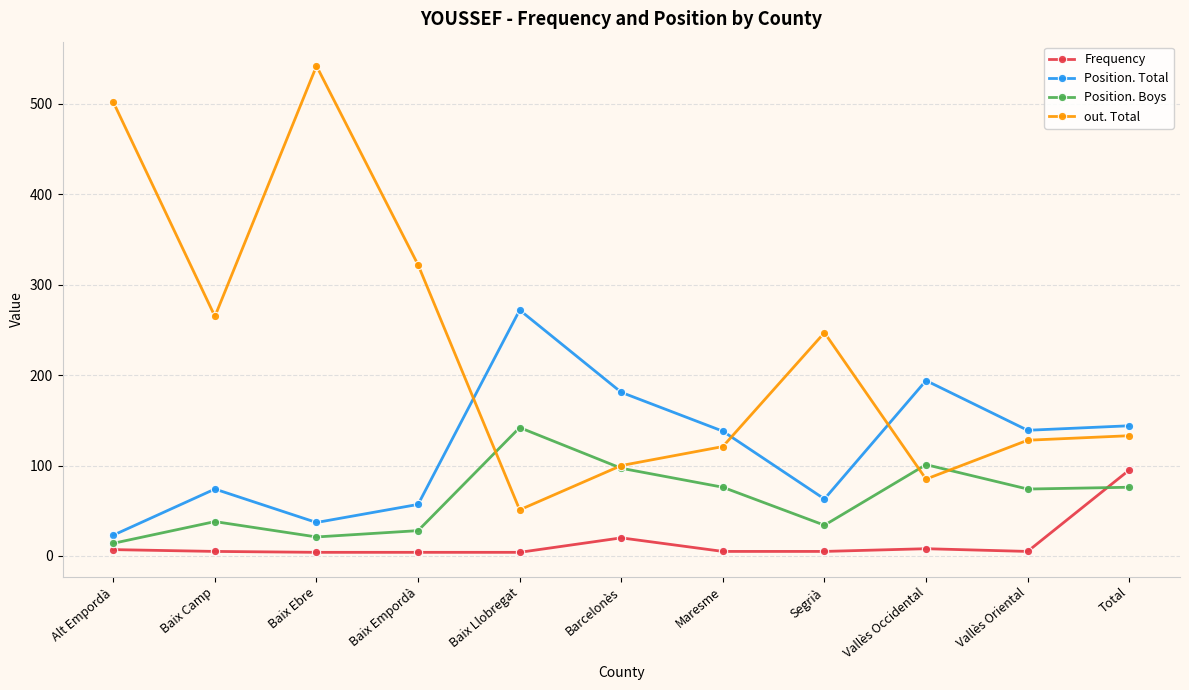

Which series has the largest total across all categories?

out. Total